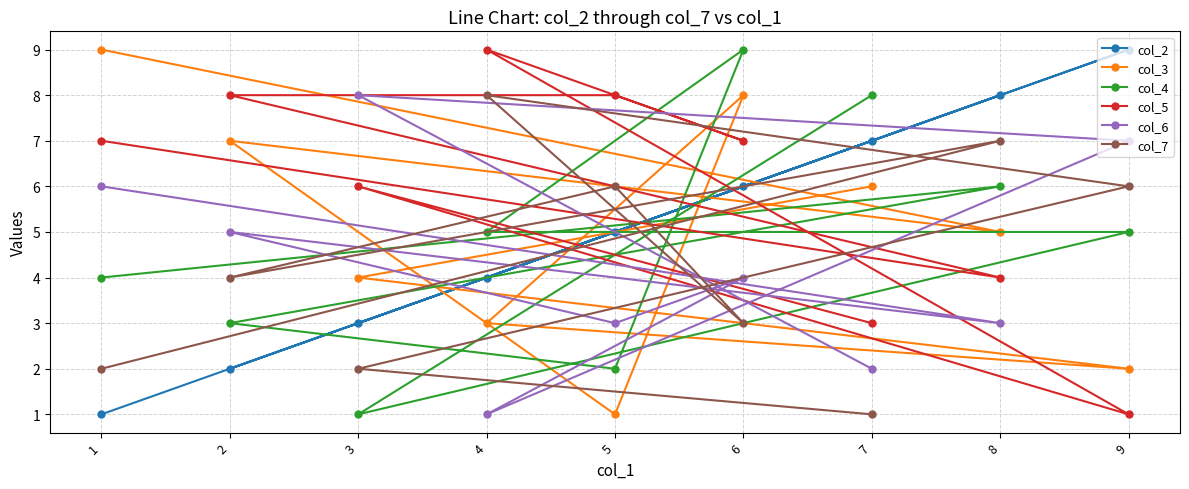

Count the number of data series in this chart.

6